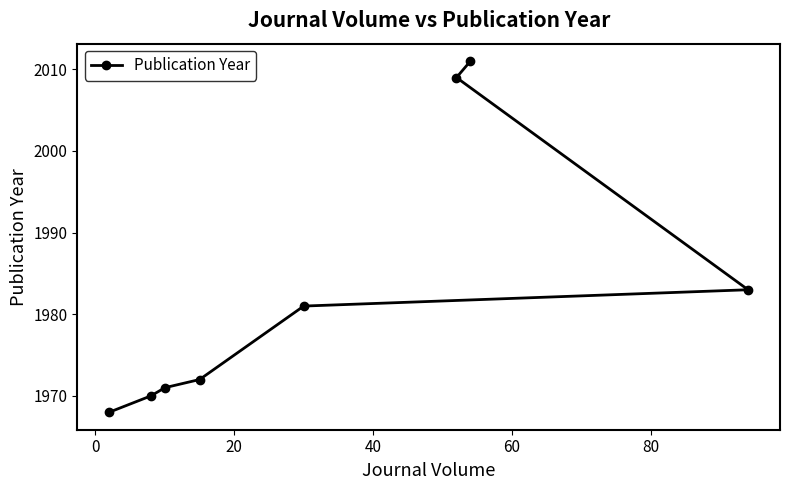

What is the minimum value shown in the chart?

1968